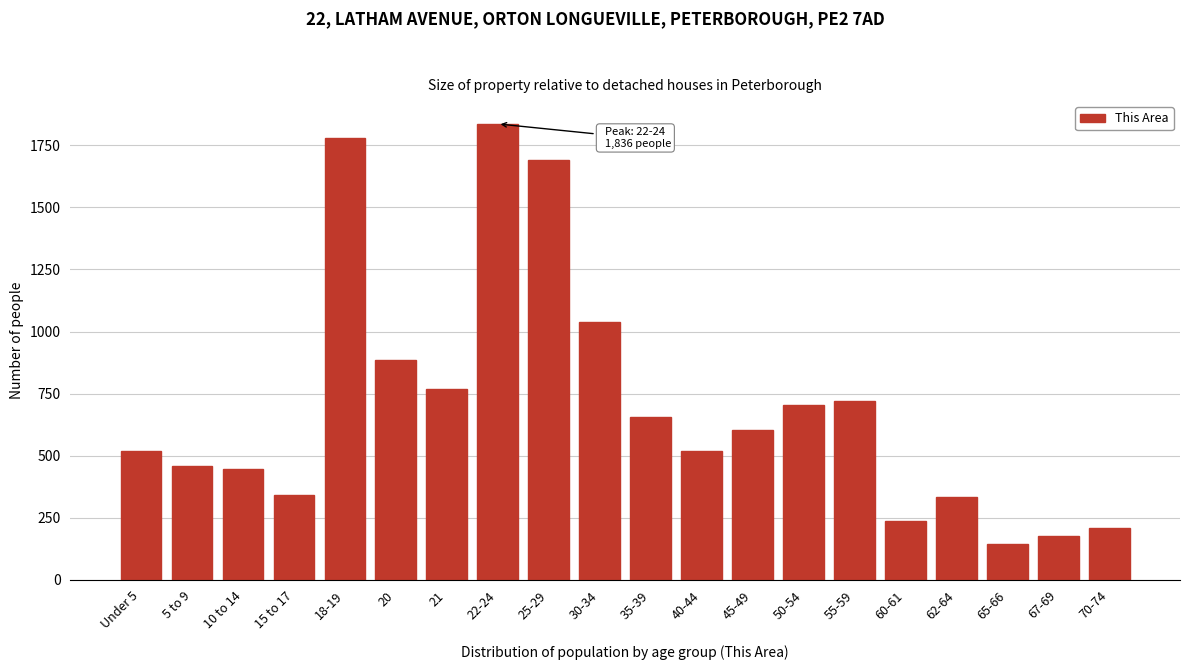

Is it true that the value at 30-34 is 1037?

True